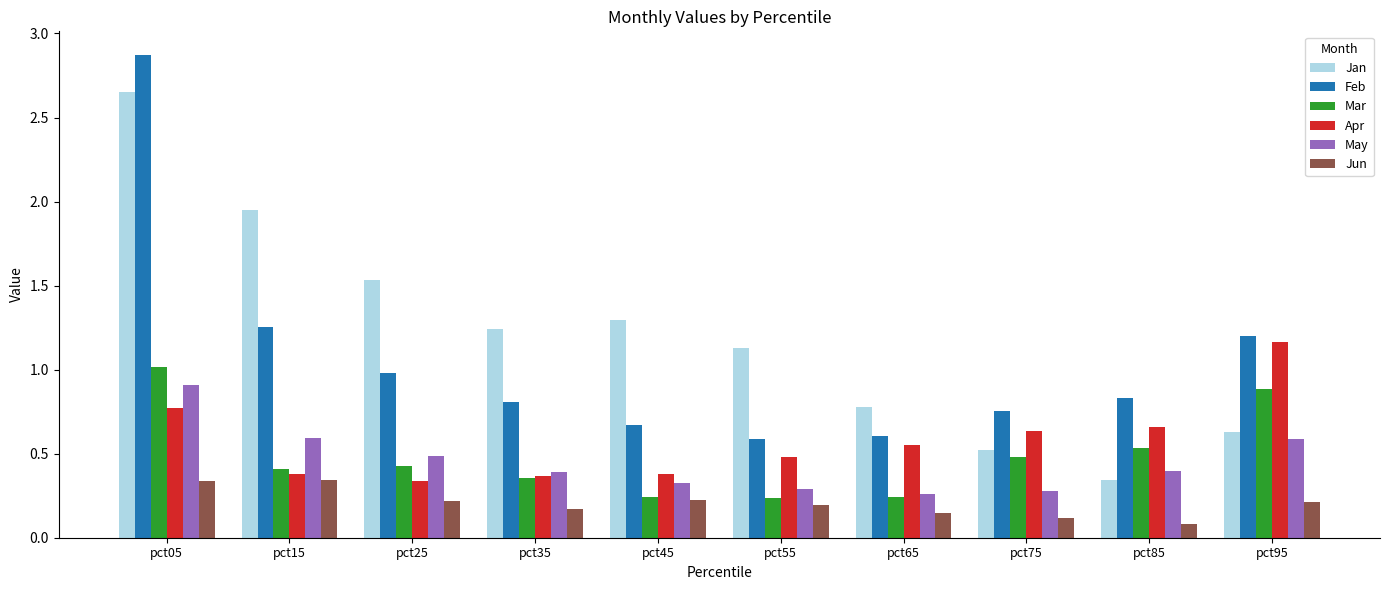

Which series has the largest total across all categories?

Jan